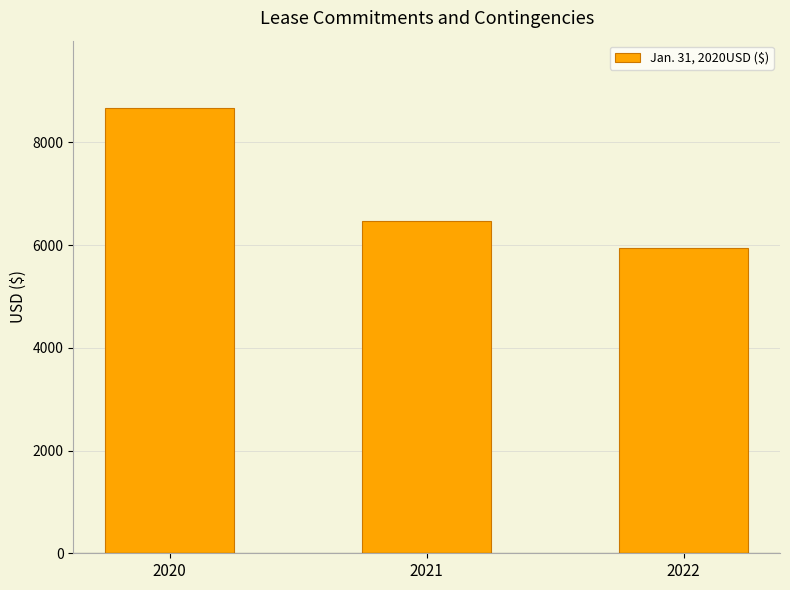

Reading left to right, transcribe all the data shown in this chart.

2020=8680	2021=6480	2022=5940